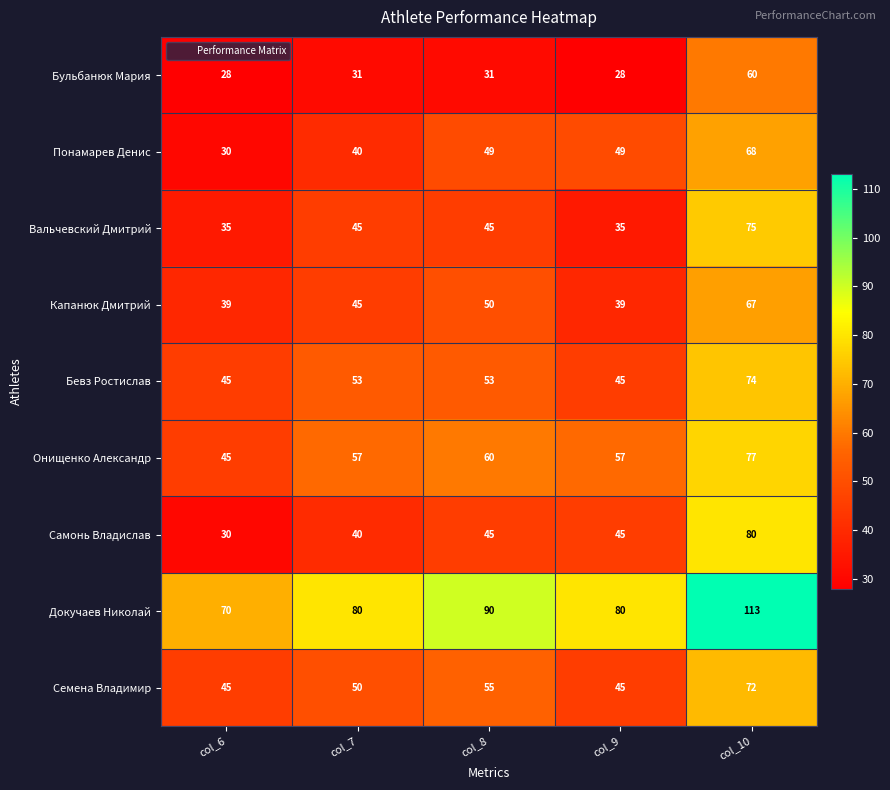

Is it true that Онищенко Александр equals 24 at col_10?

False